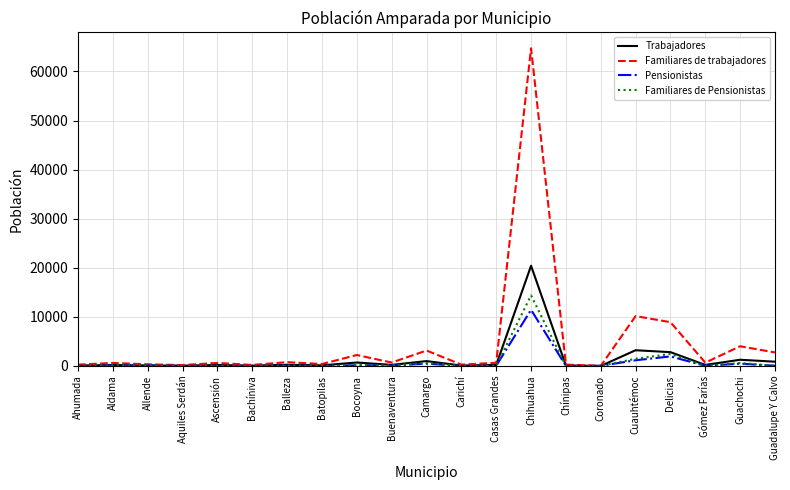

What is the maximum value shown in the chart?

64715